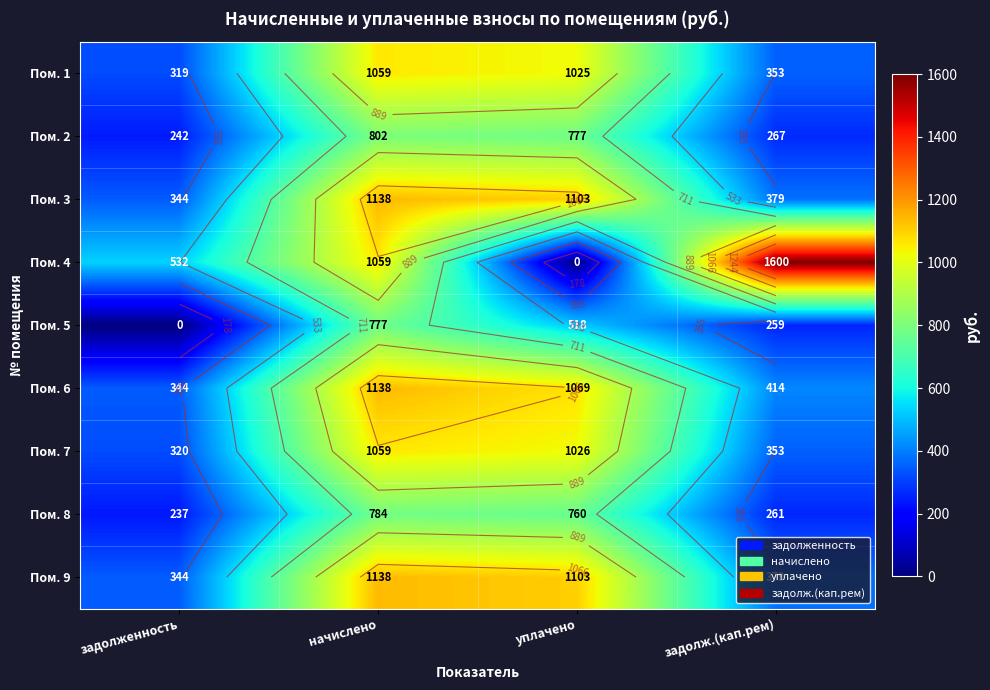

How many data points in Пом. 7 are above 1026?

2